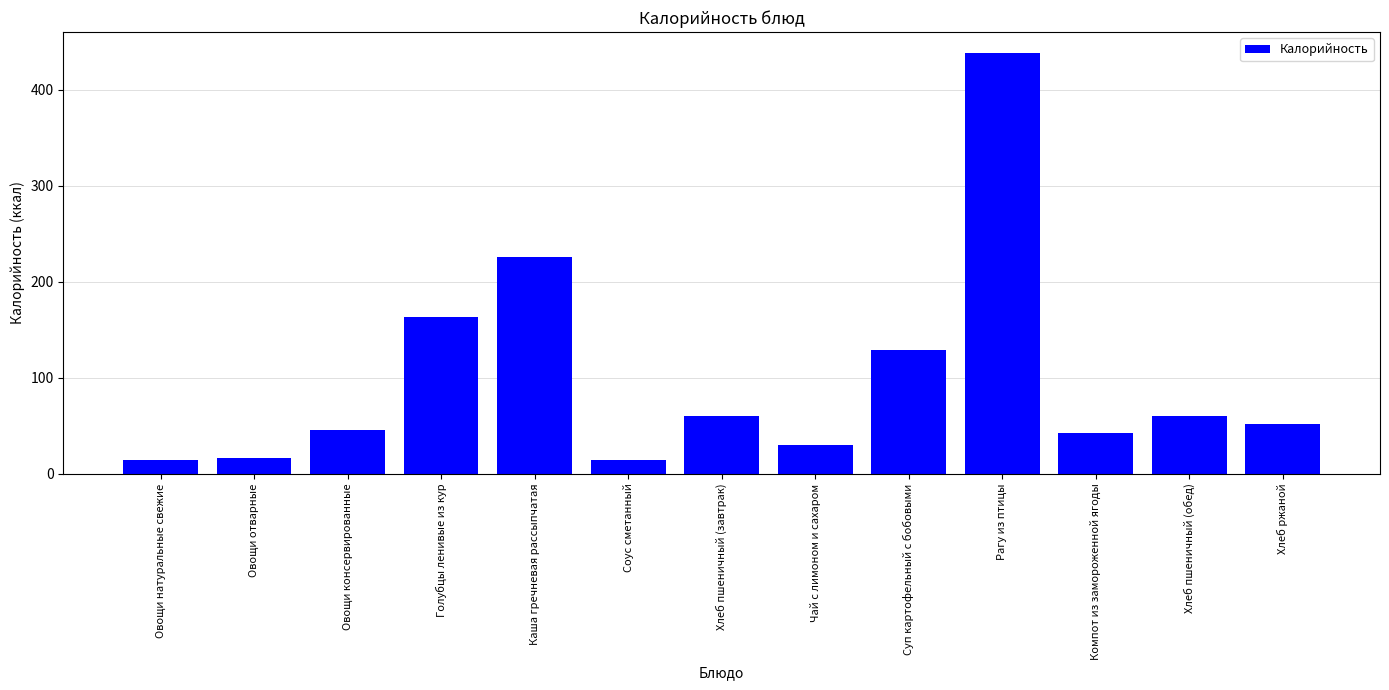

At which category does the chart reach its peak across all series?

Рагу из птицы